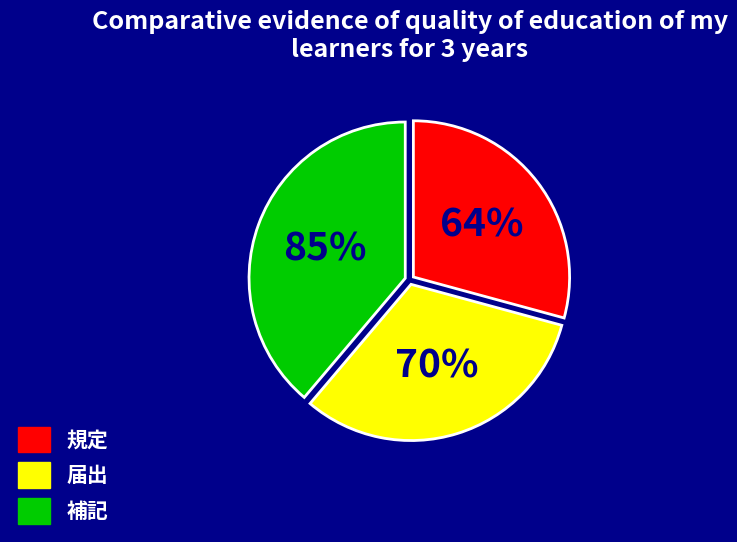

What is the change in value from 規定 to 届出?

+6